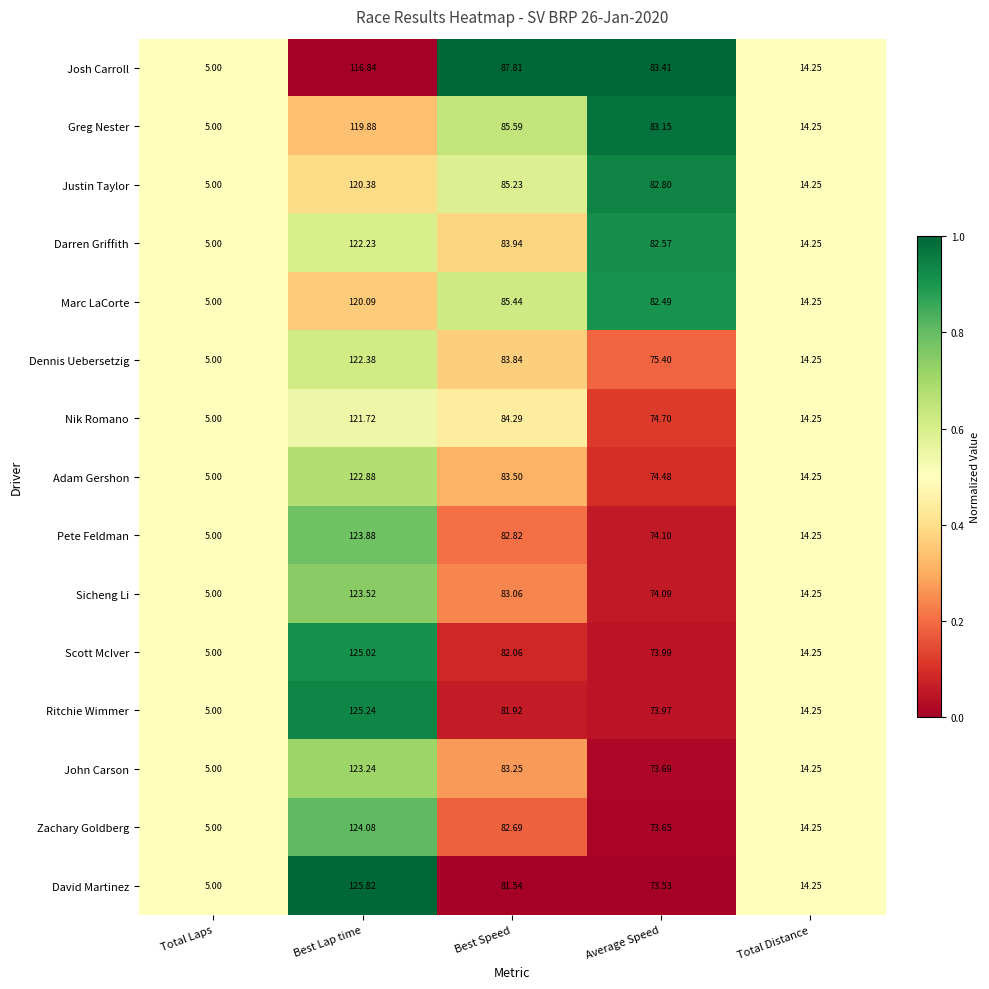

Is the value of Josh Carroll at Best Speed greater than the value of Nik Romano at Total Distance?

Yes